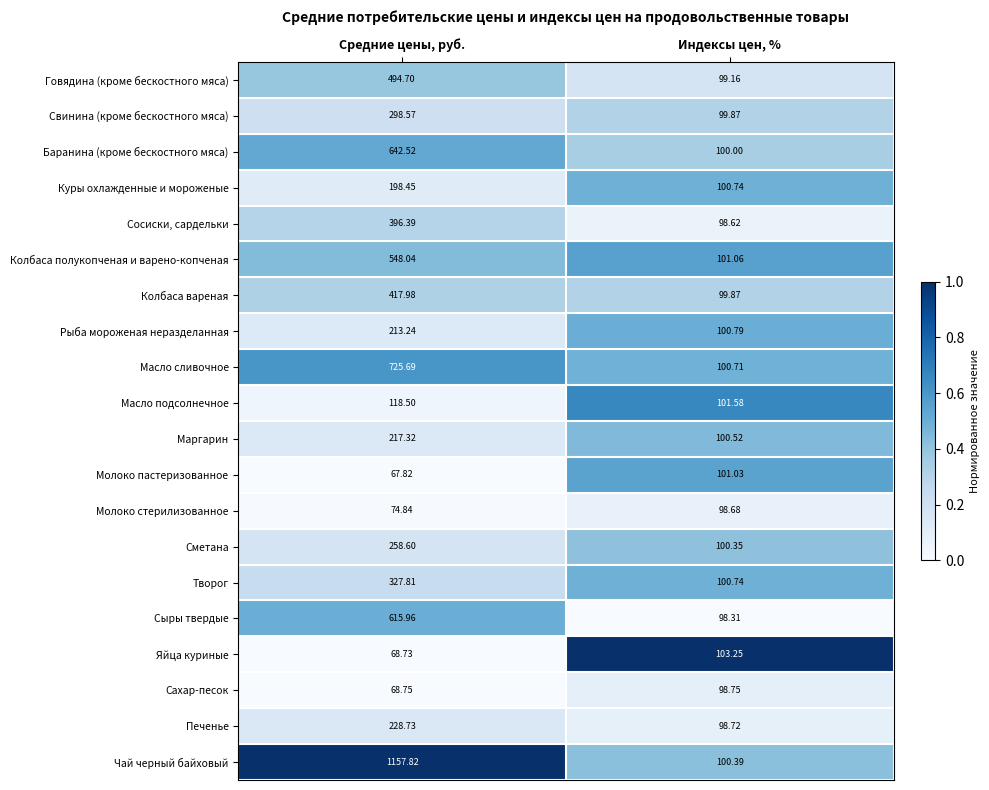

Which series has the largest total across all categories?

Чай черный байховый